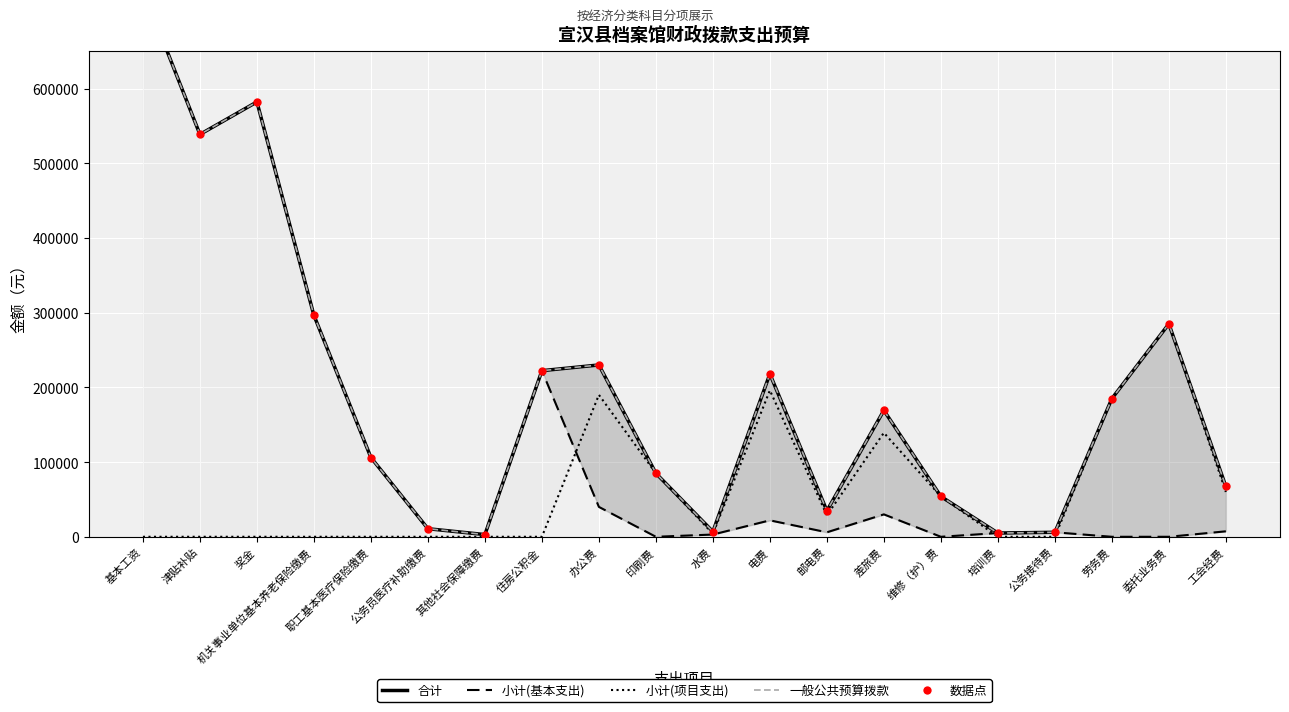

Which series contains the lowest Y value?

小计(基本支出)